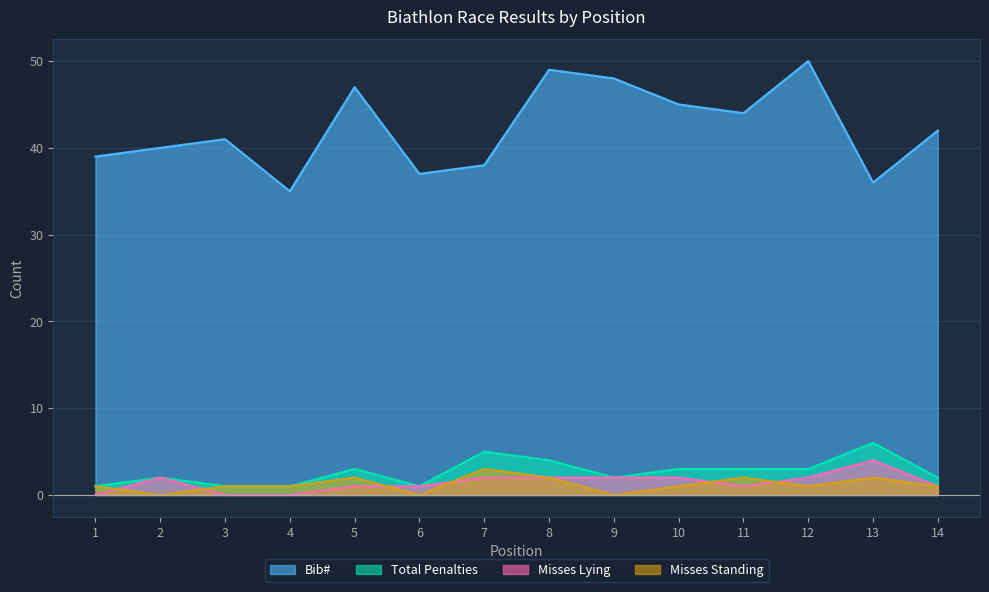

Reading left to right, what are all the values shown in this chart?

Bib#: 39	40	41	35	47	37	38	49	48	45	44	50	36	42
Total Penalties: 1	2	1	1	3	1	5	4	2	3	3	3	6	2
Misses Lying: 0	2	0	0	1	1	2	2	2	2	1	2	4	1
Misses Standing: 1	0	1	1	2	0	3	2	0	1	2	1	2	1